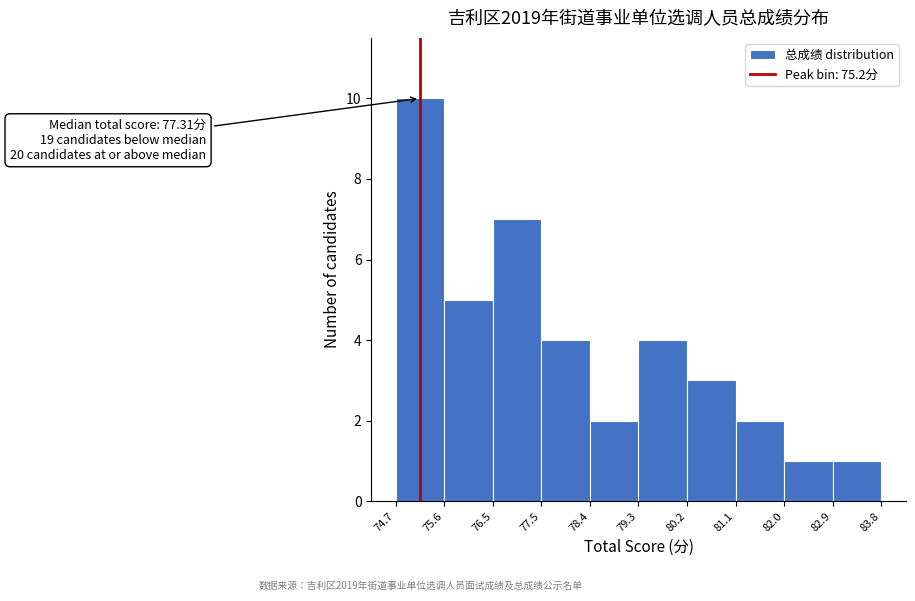

Over which range of the x-axis is the bar tallest?

74.7 to 75.6